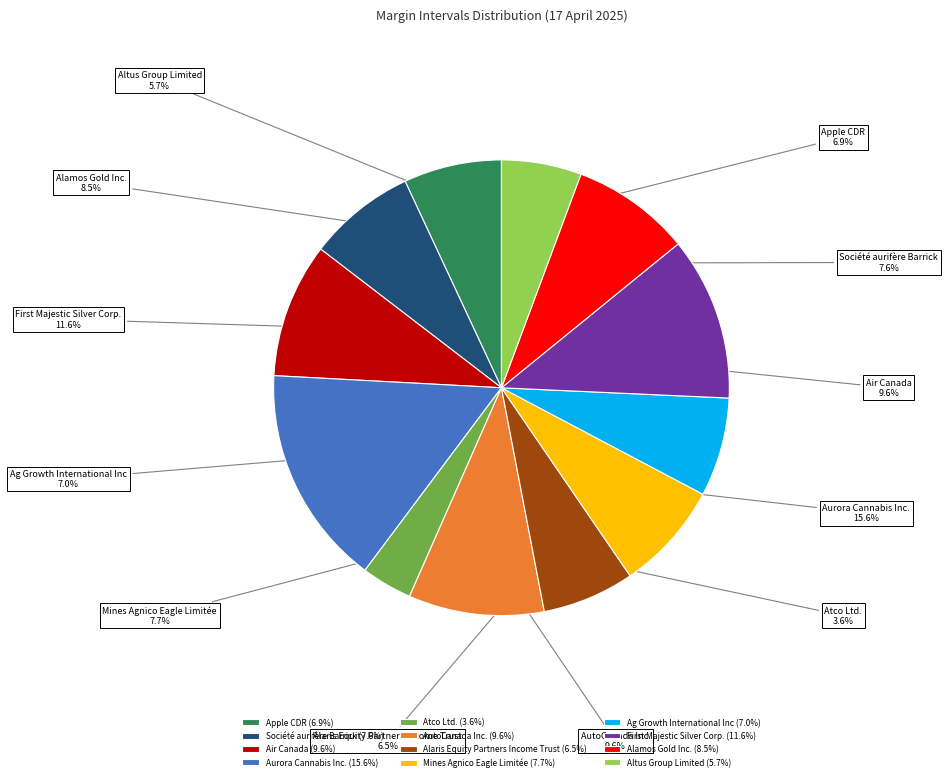

Does any single category account for the majority?

No